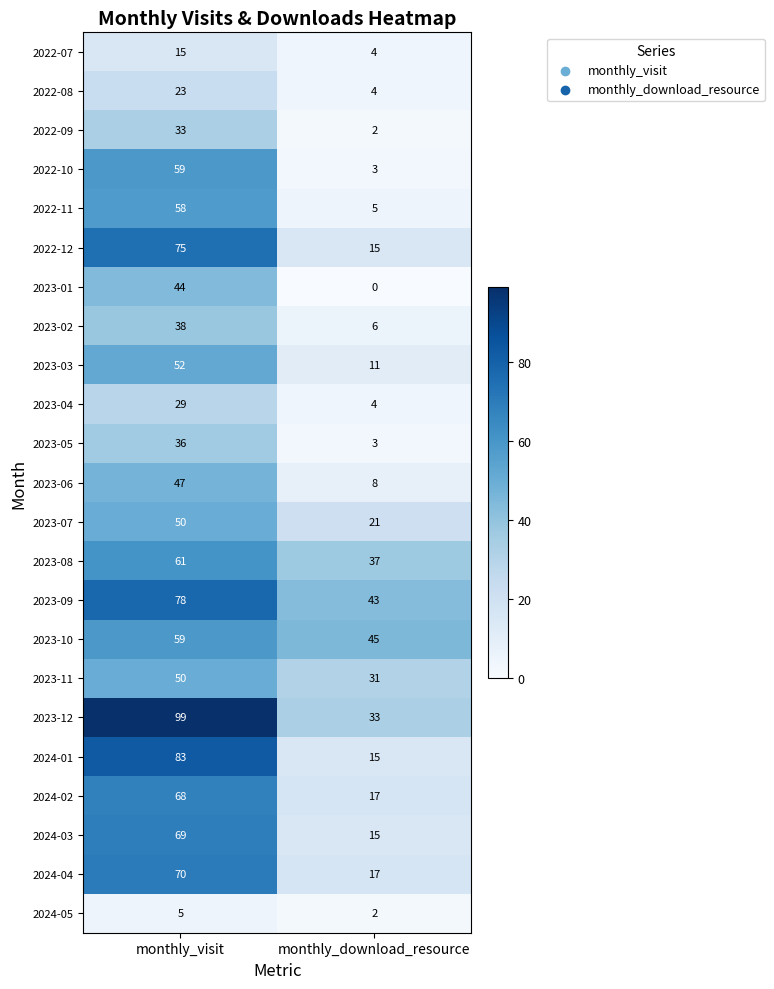

What is the sum of the 2023-04 values at monthly_visit and monthly_download_resource?

33